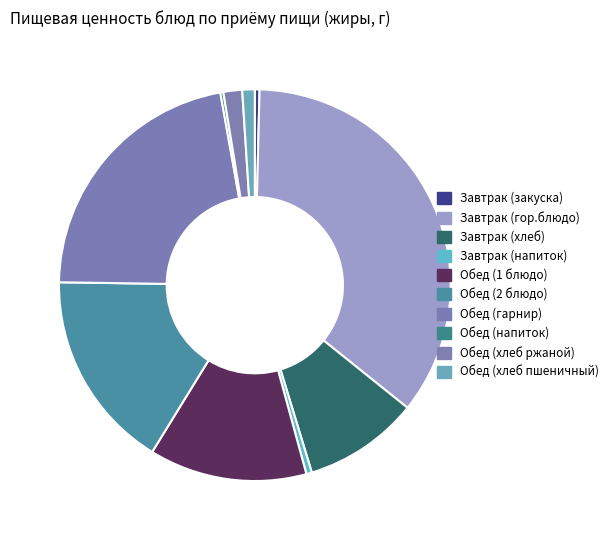

Is Завтрак (хлеб) the majority of the pie?

No